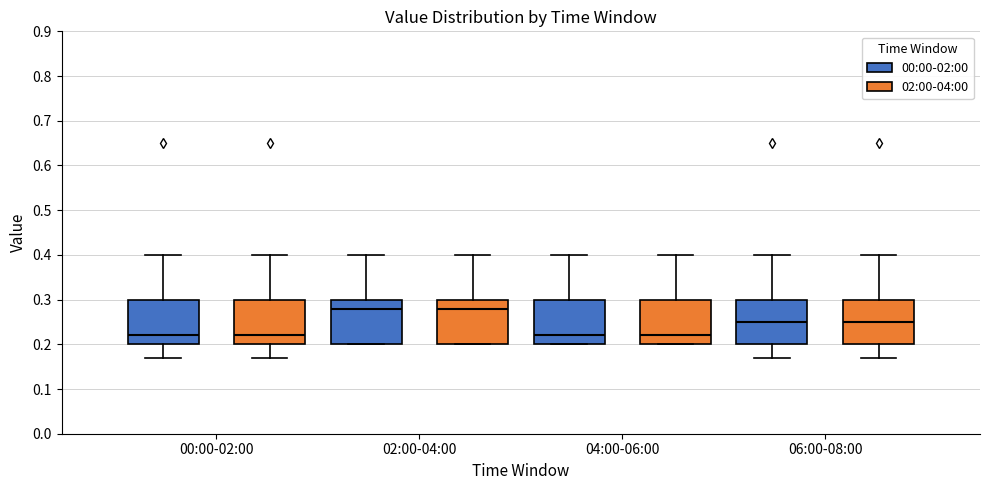

Reading left to right, transcribe this box plot: for each box, give where its median line is, the range the box spans, and where its two whiskers end, as read against the y-axis. The values are not printed on the chart, so give them approximately, as read against the axis.

00:00-02:00 (00:00-02:00): median 0.22, box 0.20 to 0.30, whiskers 0.17 to 0.40
00:00-02:00 (02:00-04:00): median 0.22, box 0.20 to 0.30, whiskers 0.17 to 0.40
02:00-04:00 (00:00-02:00): median 0.28, box 0.20 to 0.30, whiskers 0.20 to 0.40
02:00-04:00 (02:00-04:00): median 0.28, box 0.20 to 0.30, whiskers 0.20 to 0.40
04:00-06:00 (00:00-02:00): median 0.22, box 0.20 to 0.30, whiskers 0.20 to 0.40
04:00-06:00 (02:00-04:00): median 0.22, box 0.20 to 0.30, whiskers 0.20 to 0.40
06:00-08:00 (00:00-02:00): median 0.25, box 0.20 to 0.30, whiskers 0.17 to 0.40
06:00-08:00 (02:00-04:00): median 0.25, box 0.20 to 0.30, whiskers 0.17 to 0.40